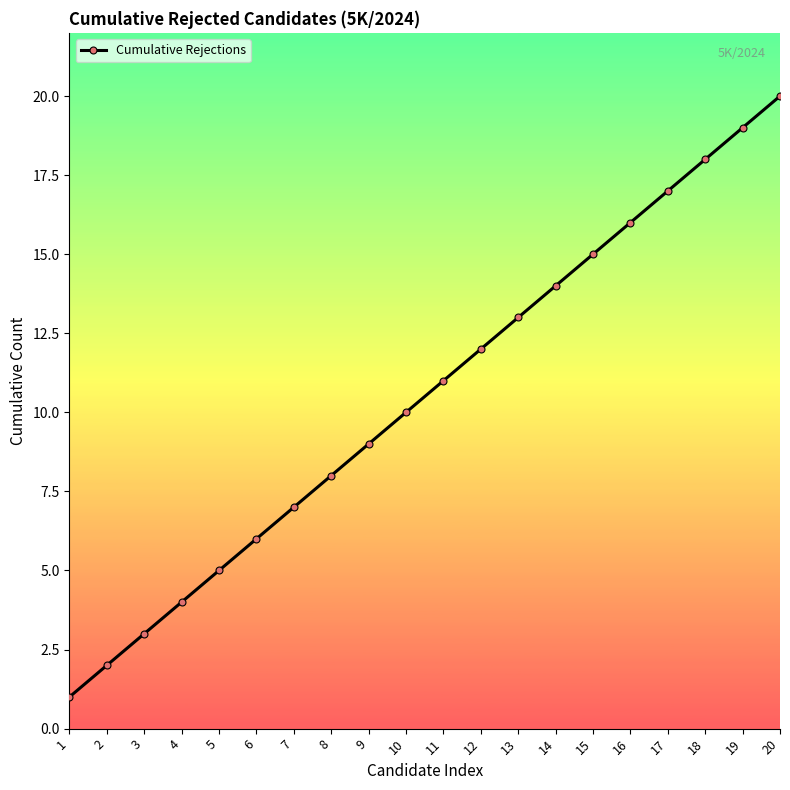

Reading left to right, what are all the values shown in this chart?

1=1	2=2	3=3	4=4	5=5	6=6	7=7	8=8	9=9	10=10	11=11	12=12	13=13	14=14	15=15	16=16	17=17	18=18	19=19	20=20